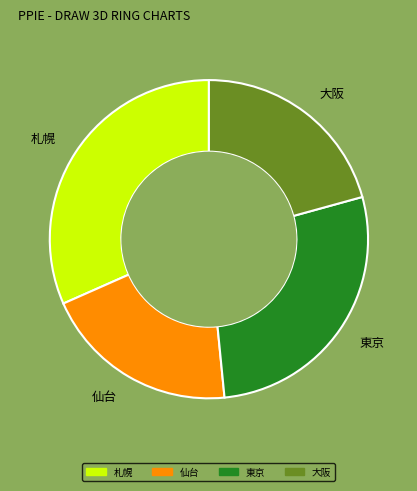

Is there a majority slice in this chart?

No